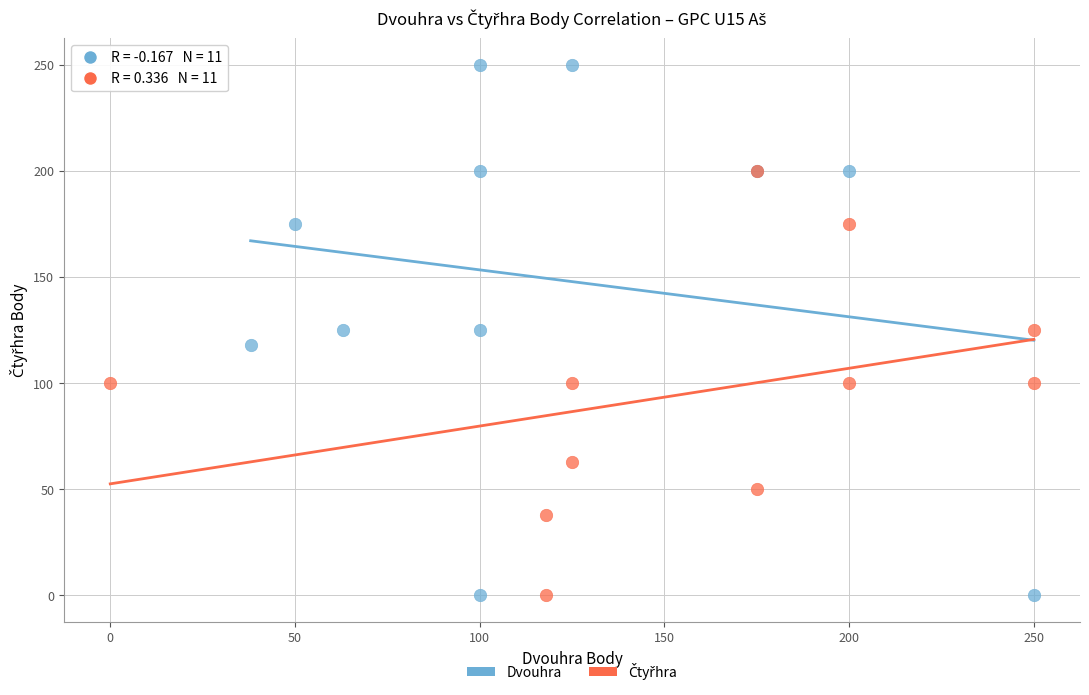

Which series has the largest Y range (max minus min)?

Dvouhra